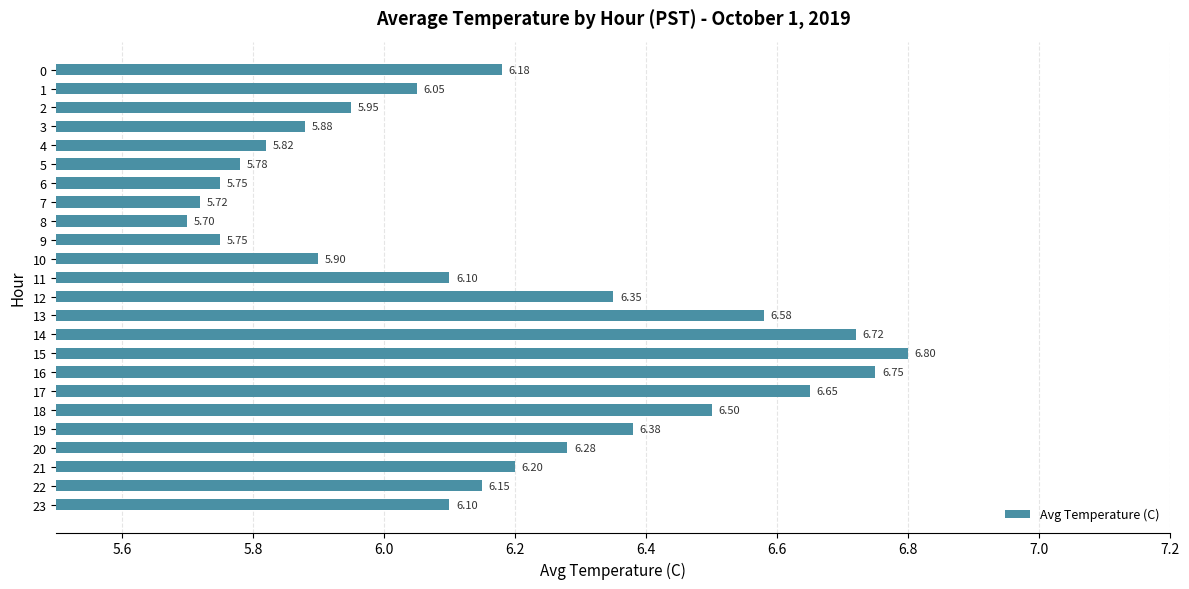

Approximately how many times larger is the value at 14 compared to 4?

1.2